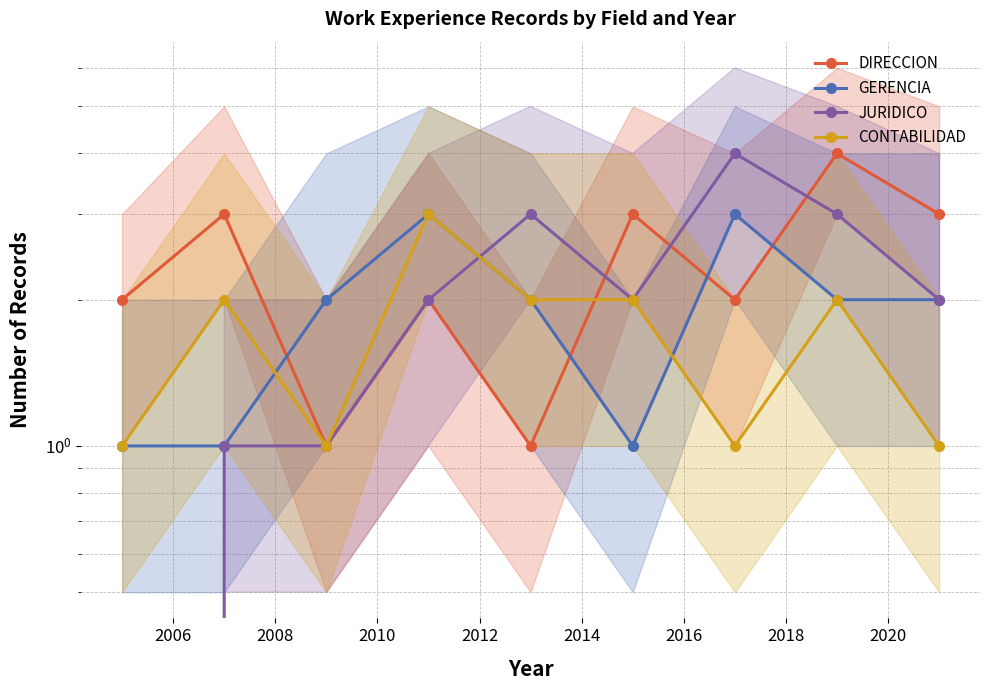

How many values in JURIDICO are above zero?

8